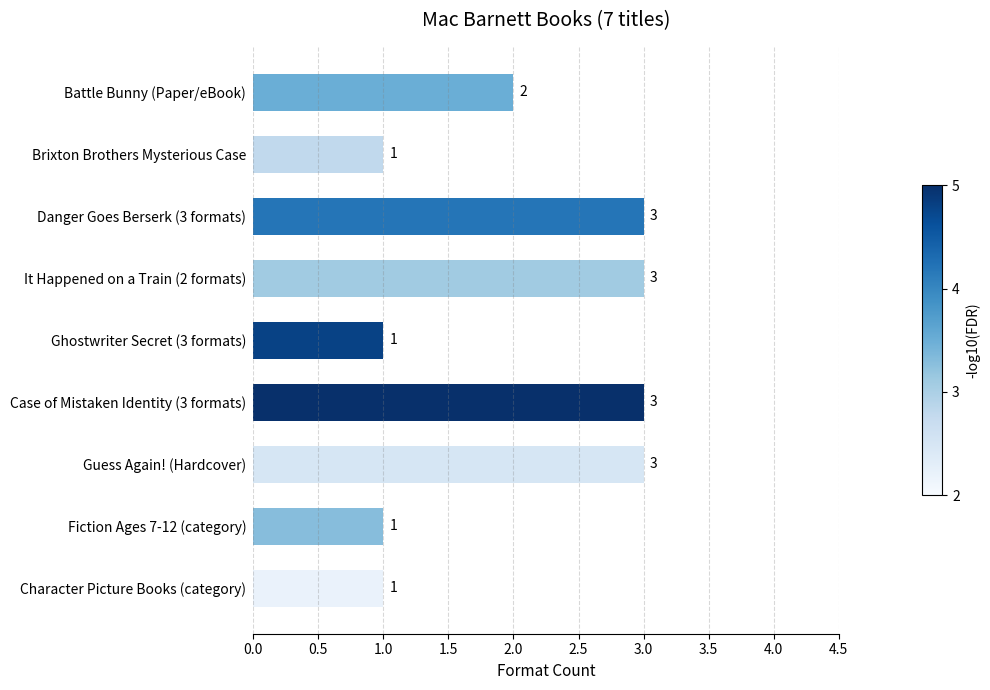

How many values are between 1 and 3?

9